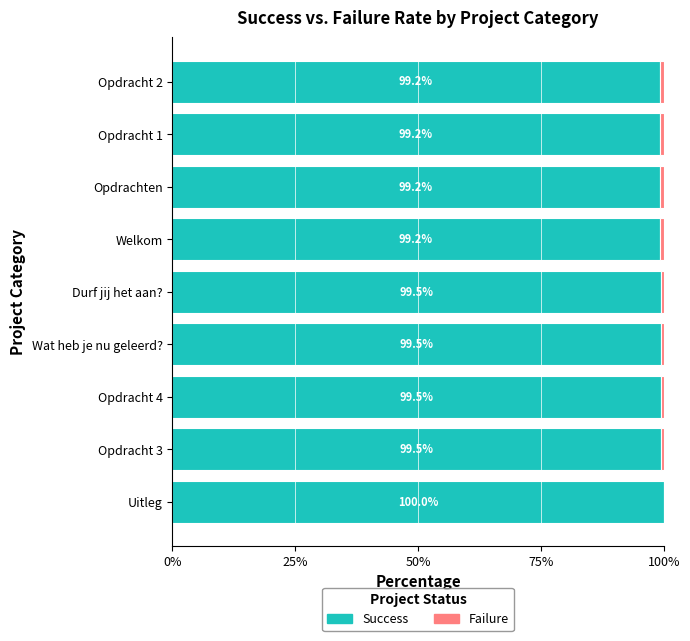

How many series are shown in this chart?

2